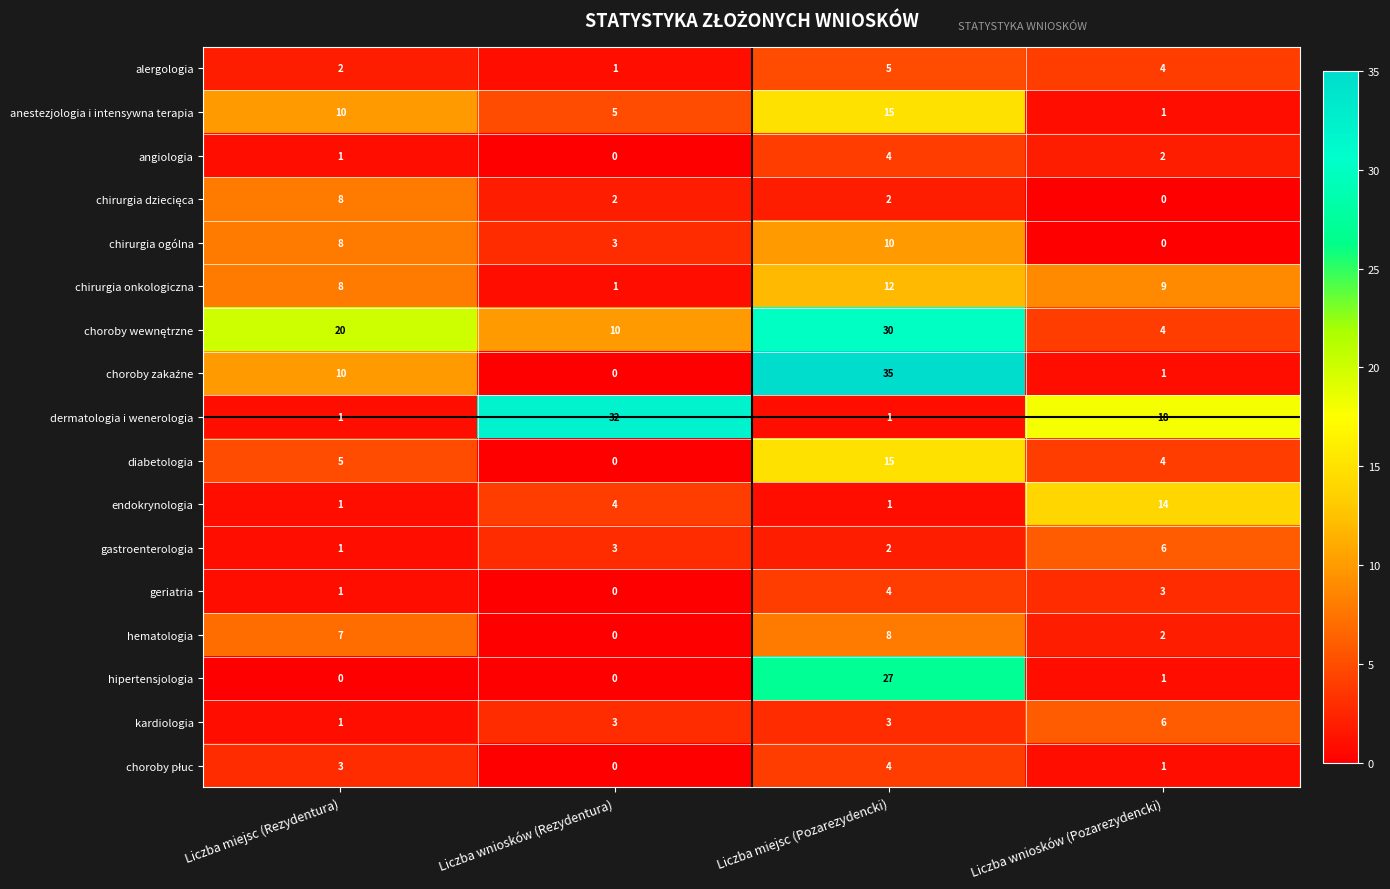

At which label is gastroenterologia closest to 3?

Liczba wniosków (Rezydentura)